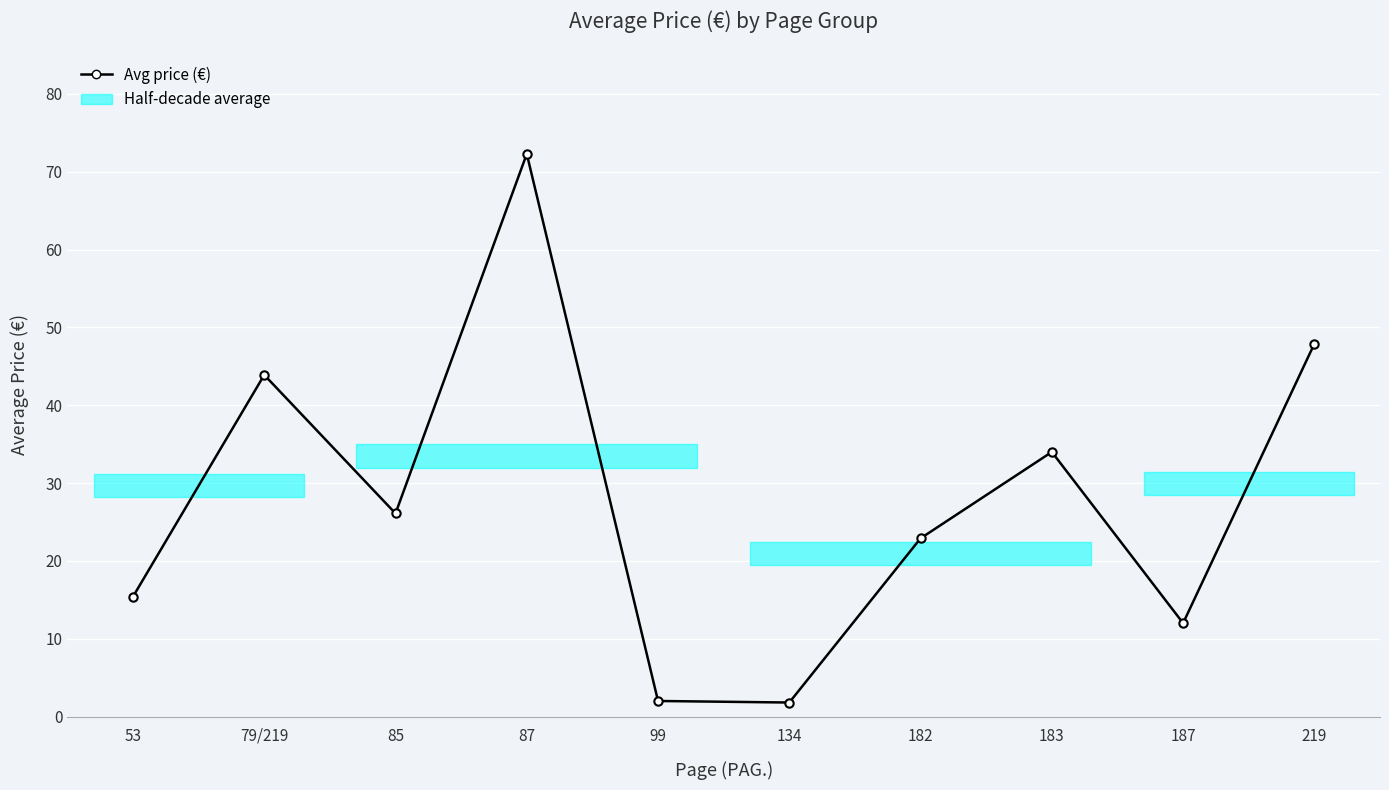

What is the greatest value displayed?

72.3